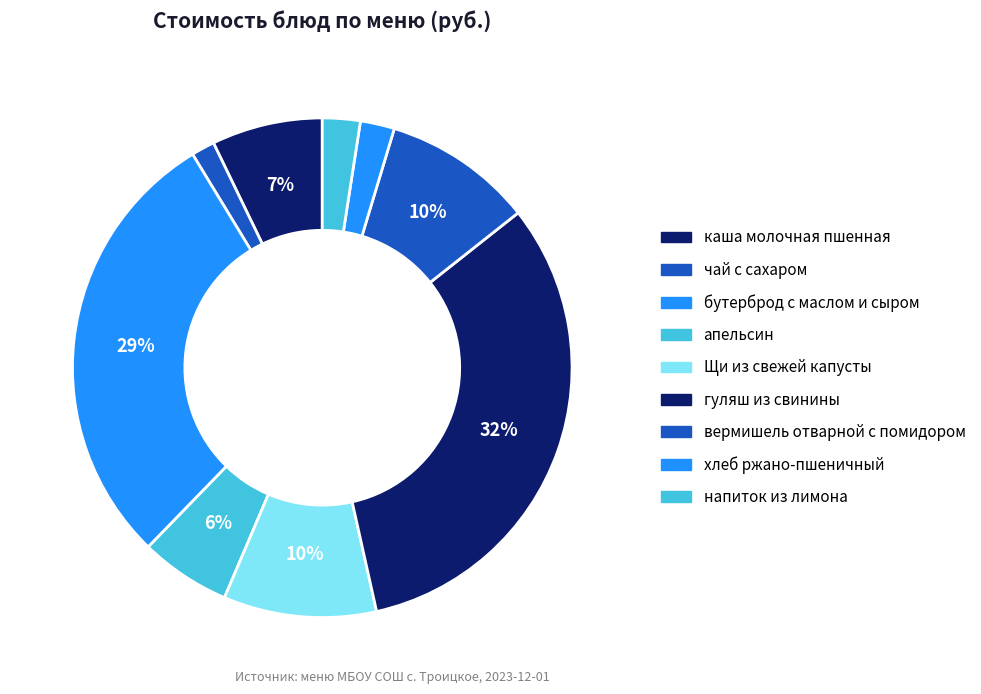

Approximately how many times larger is the value at вермишель отварной с помидором compared to хлеб ржано-пшеничный?

4.4